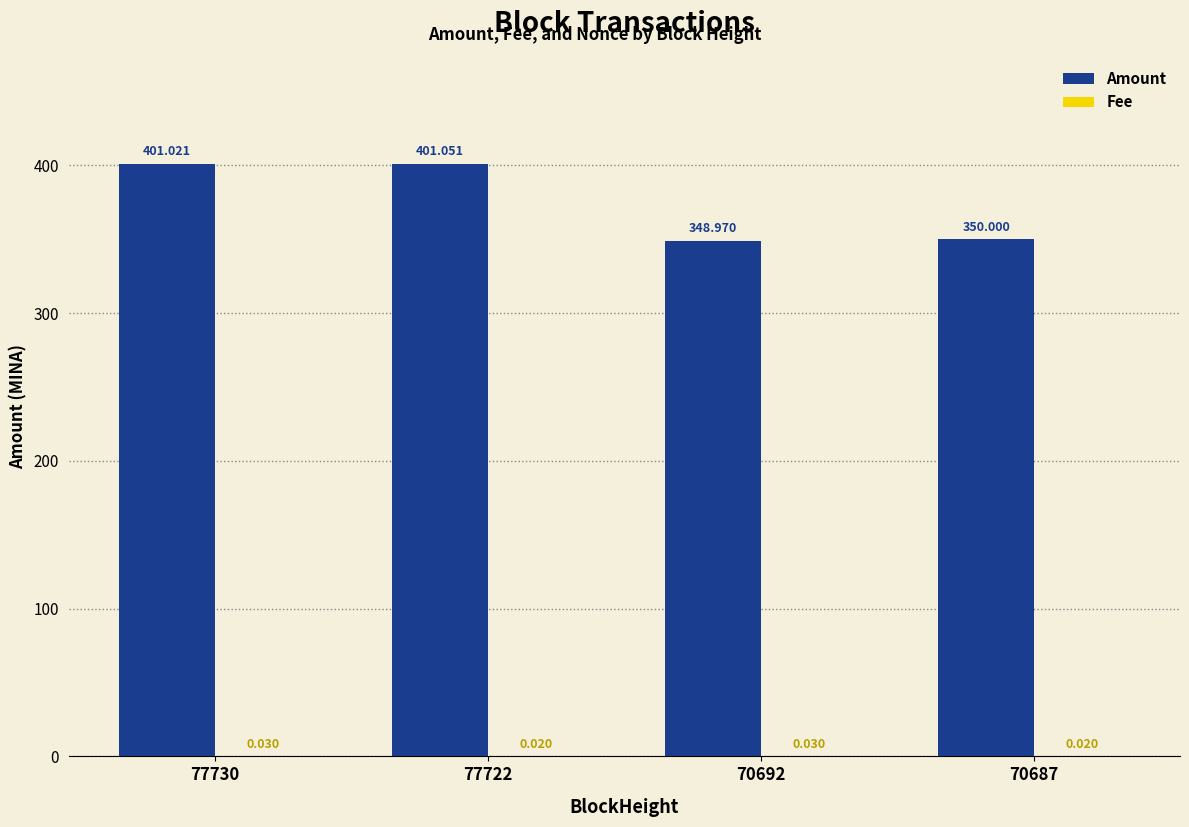

Between 70692 and 70687, which series saw the biggest shift?

Amount